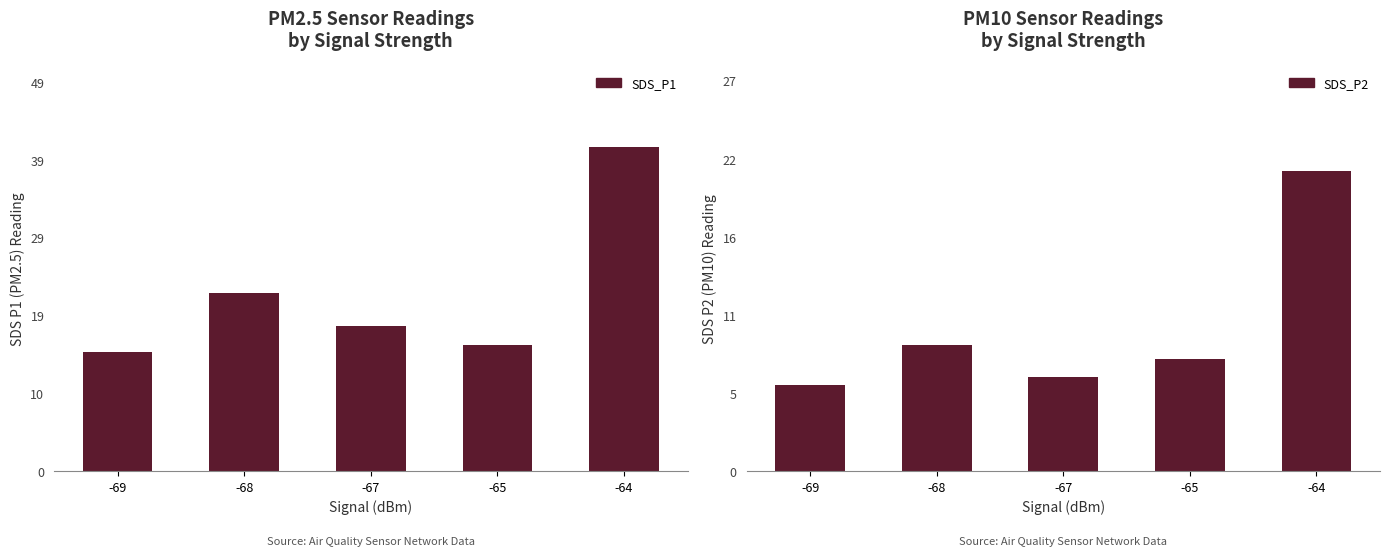

What is the highest value of the SDS_P1 series?

40.5